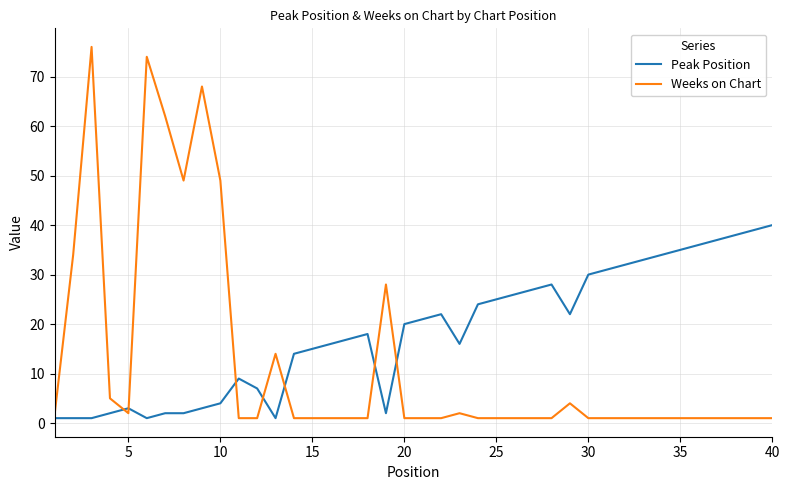

True or false: Peak Position and Weeks on Chart intersect in this chart.

True